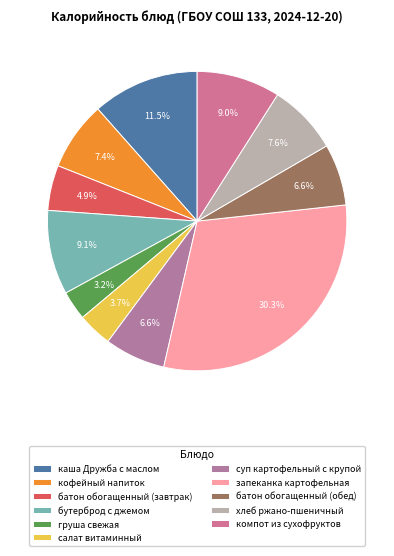

What percentage do салат витаминный and батон обогащенный (обед) together represent?

10.4%